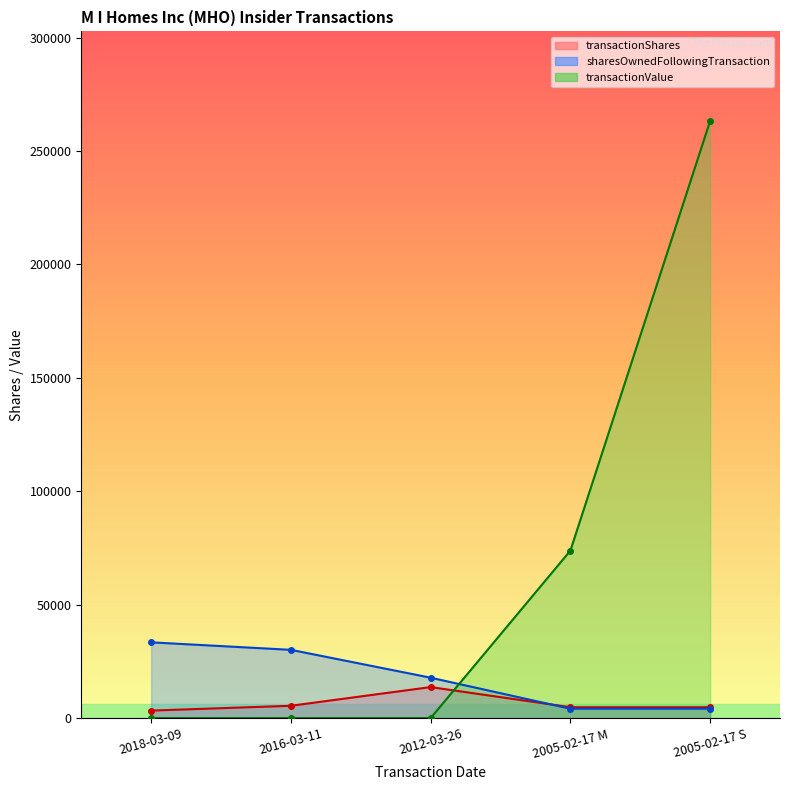

What value does the sharesOwnedFollowingTransaction line series have at 2012-03-26, to the nearest 10?

17820